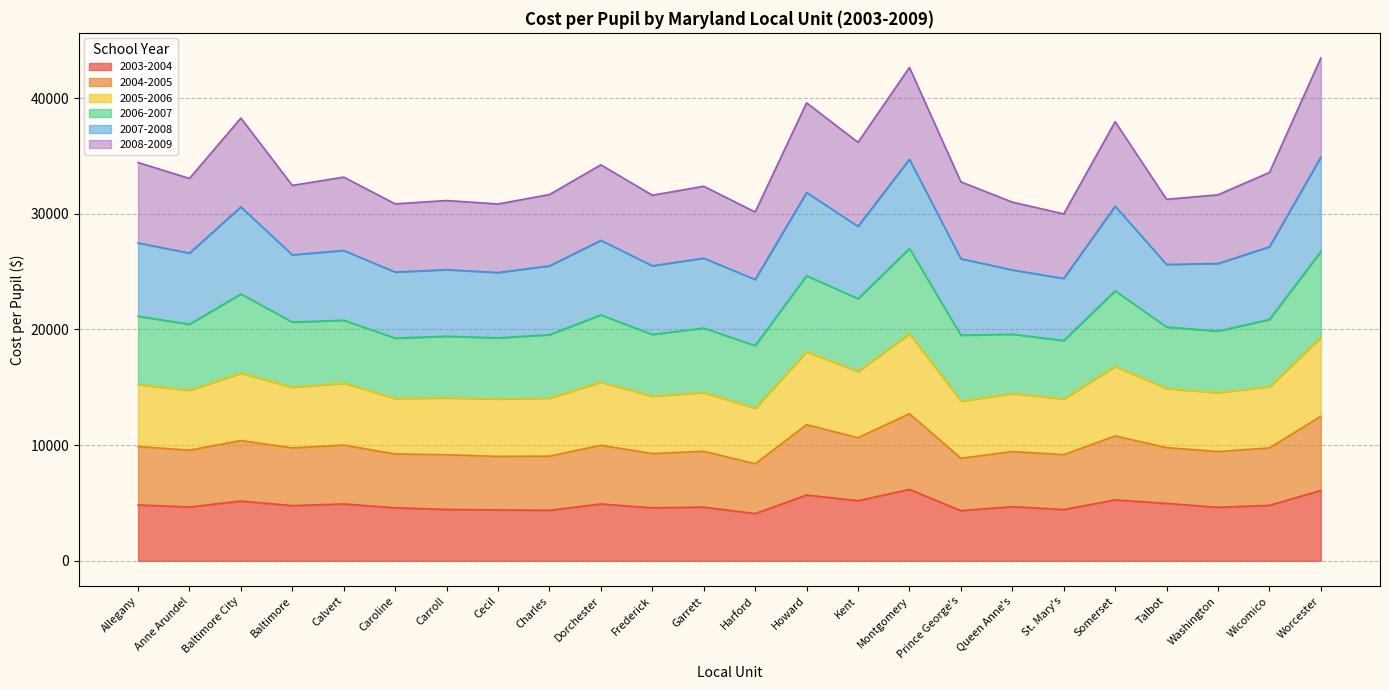

At how many categories does at least one series exceed 39175?

3